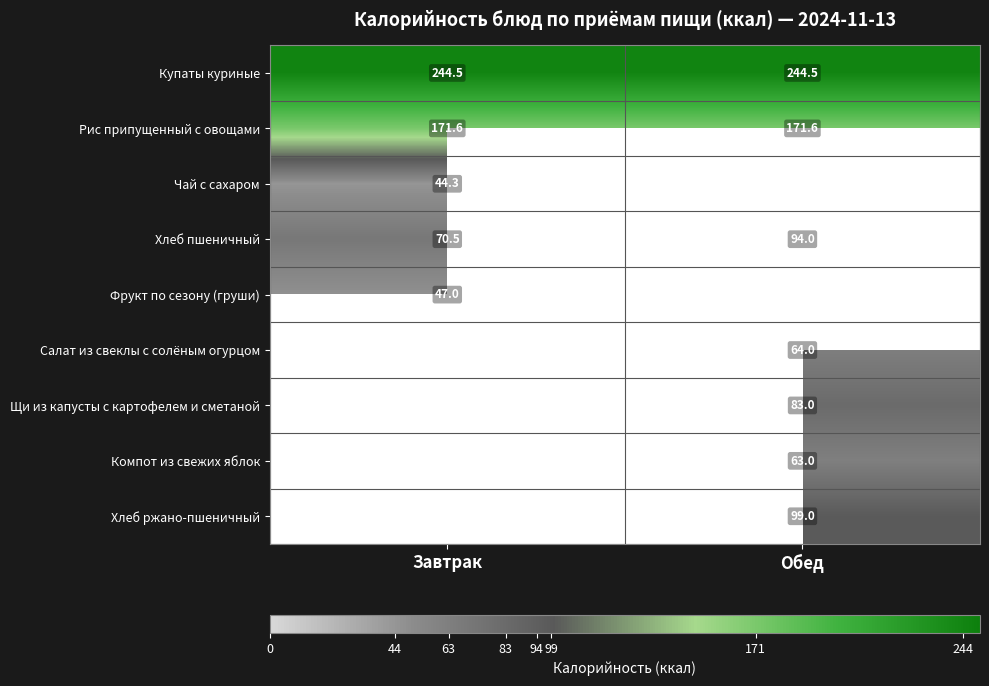

What is the smallest value displayed?

44.3